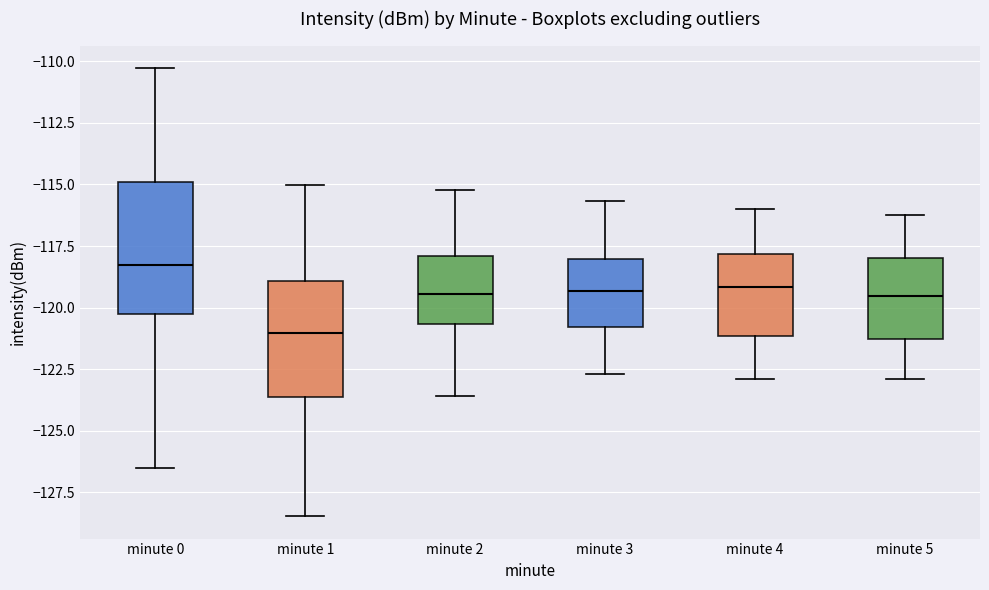

Where does the median line of the box for minute 5 sit on the y-axis? The values are not printed on the chart, so give them approximately, as read against the axis.

-119.5